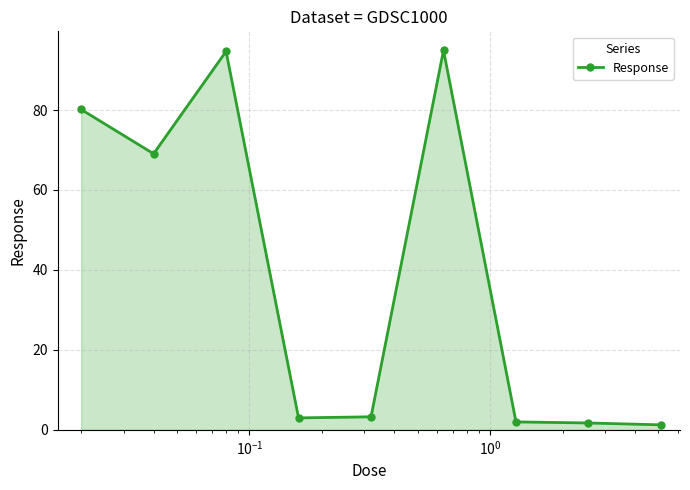

What is the average value?

38.9